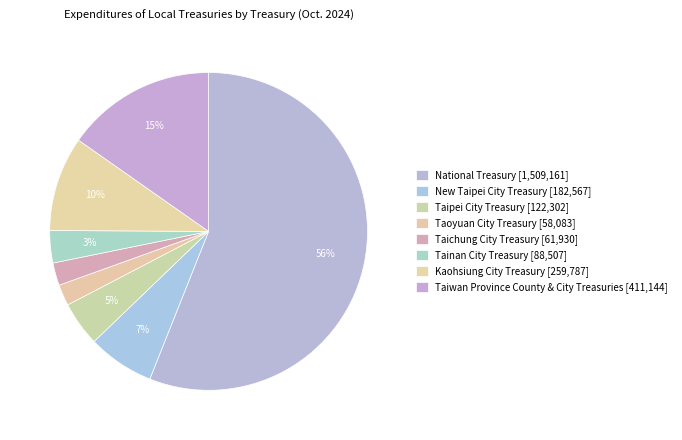

True or false: Kaohsiung City Treasury accounts for 10% of the total.

True